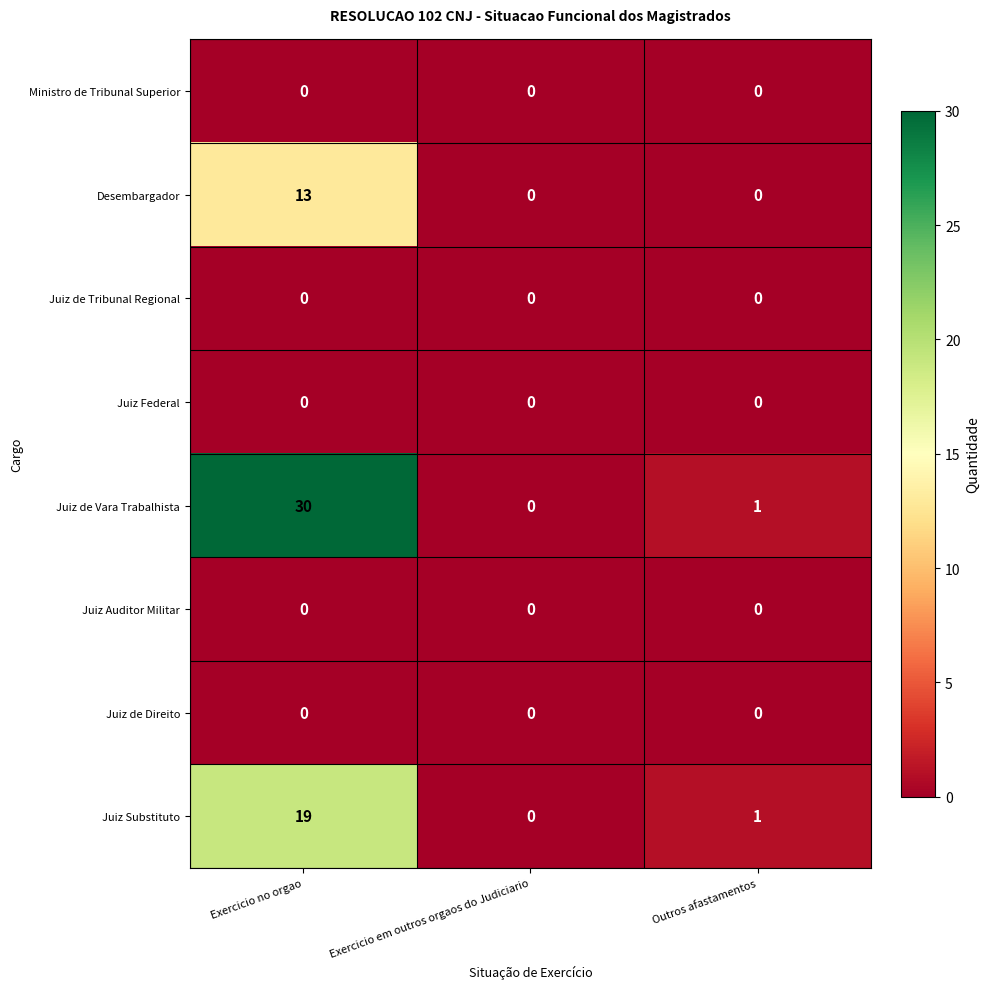

How many data points does each series have?

3